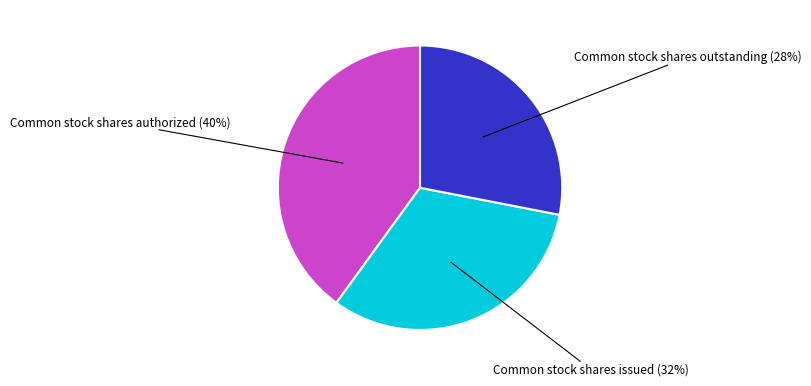

How many slices are in this pie chart?

3